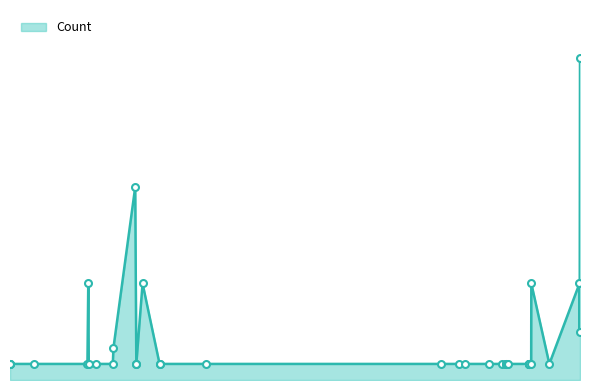

How many data points are above 1?

8